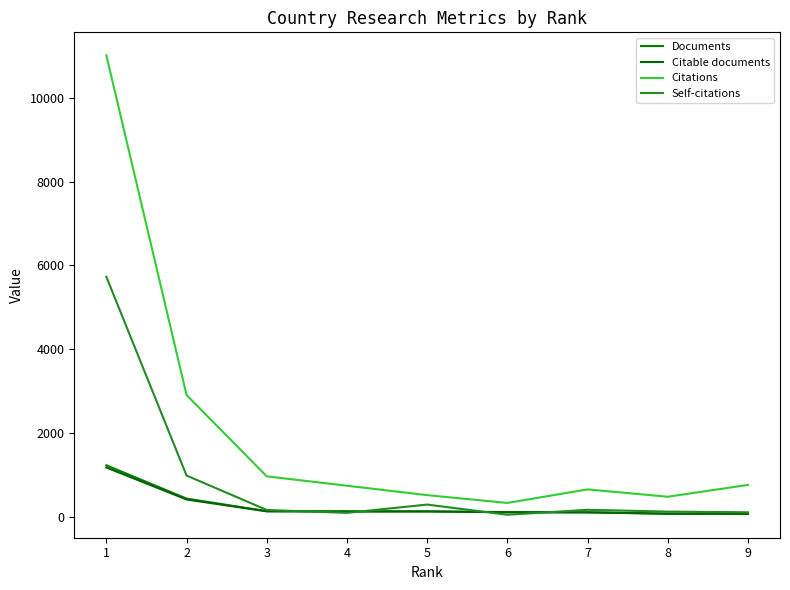

The Documents series shows 72 at 8. True or false?

True